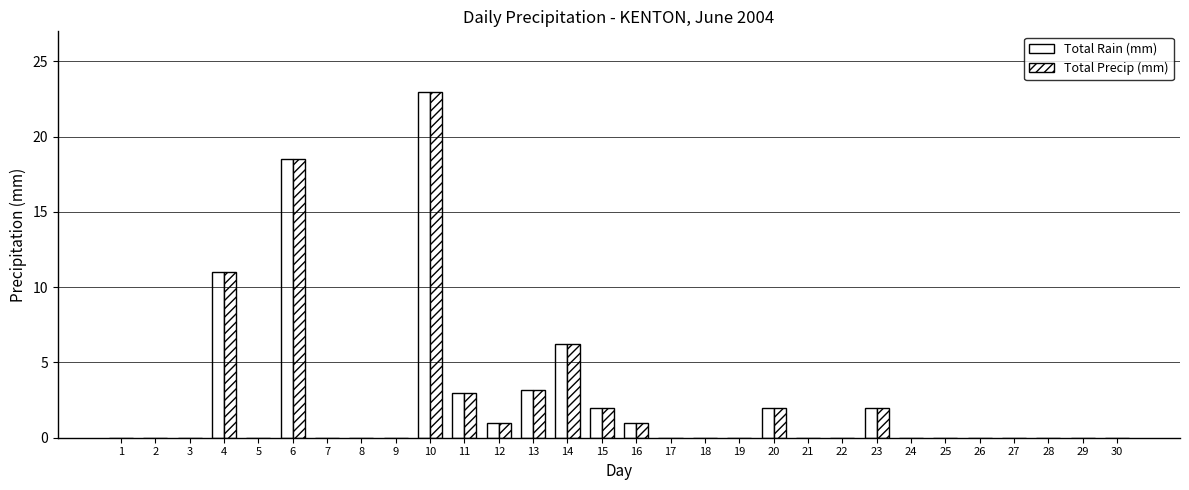

The value of Total Precip (mm) at 26 is 8.1. True or false?

False